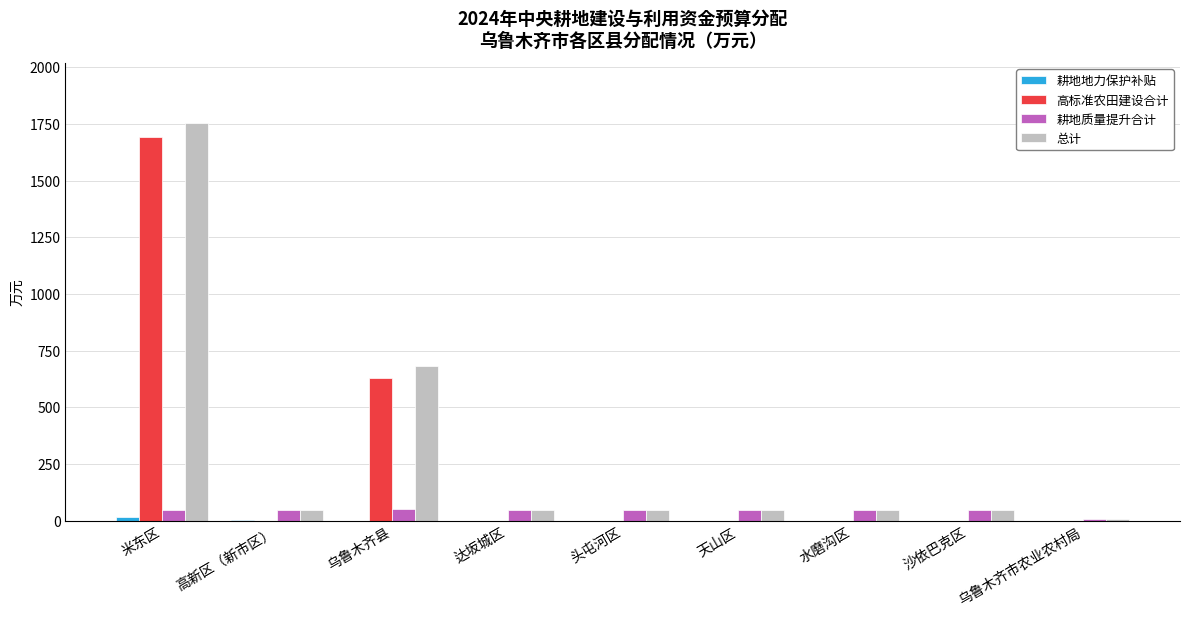

How many series are shown in this chart?

4